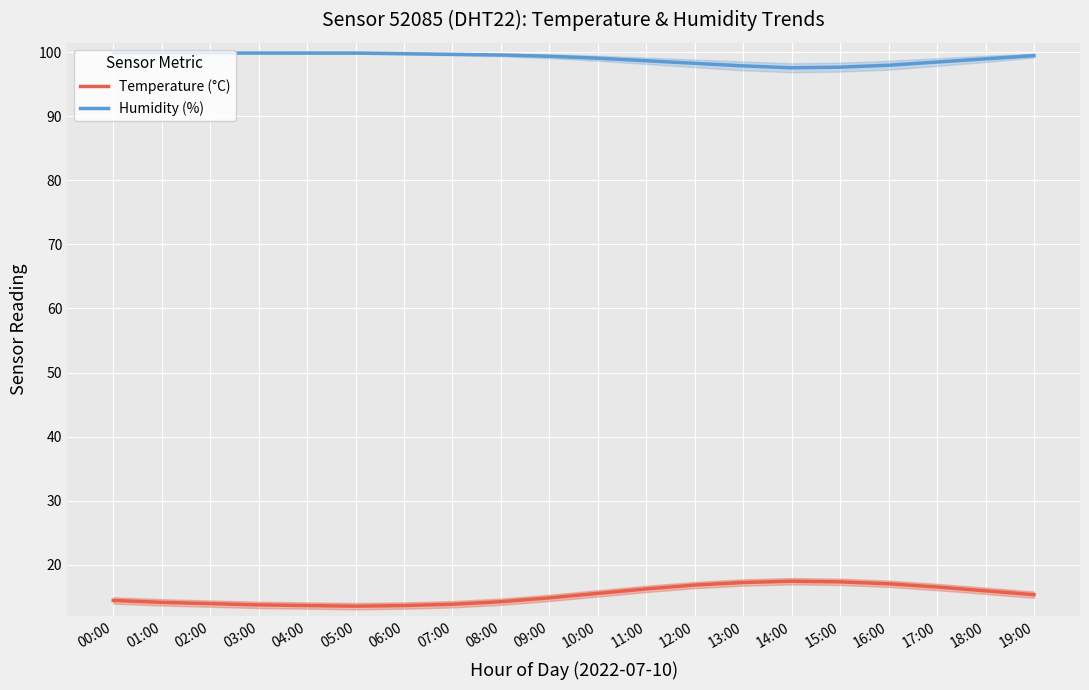

The Temperature (°C) series shows 13.5 at 05:00. True or false?

True